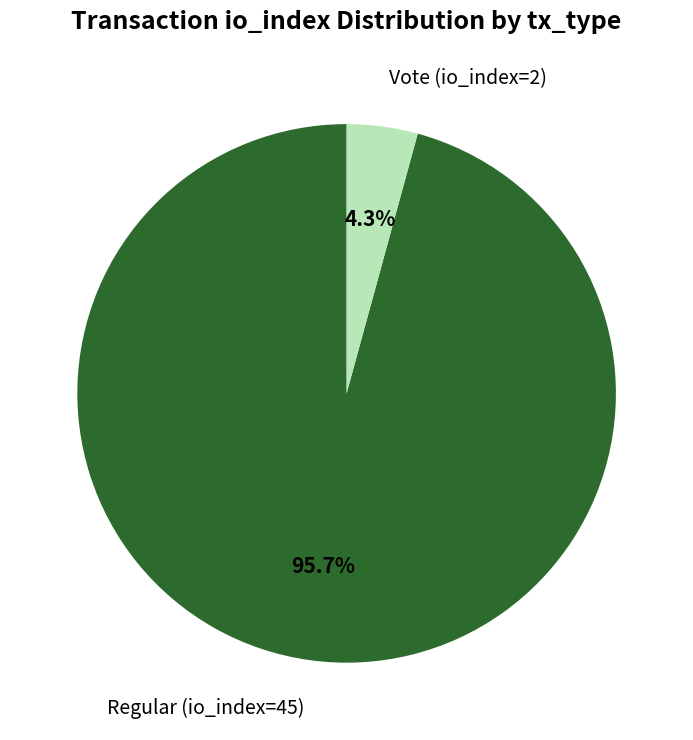

How many slices are in this pie chart?

2